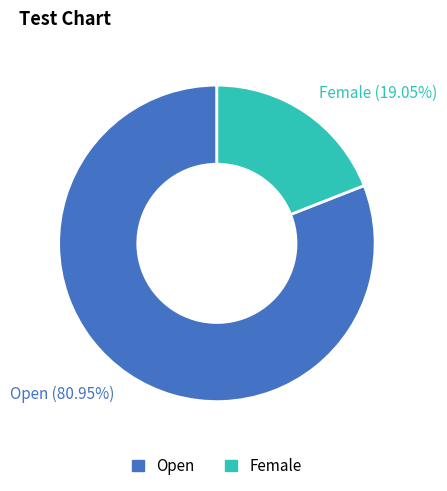

What percentage do Open and Female together represent?

100.0%